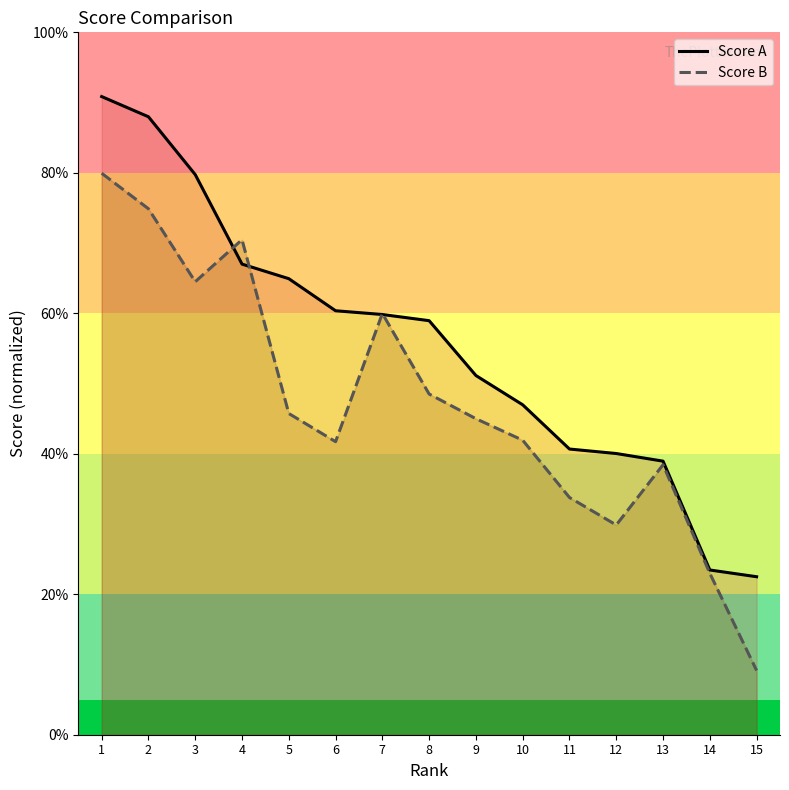

Which series has the largest total across all categories?

Score A